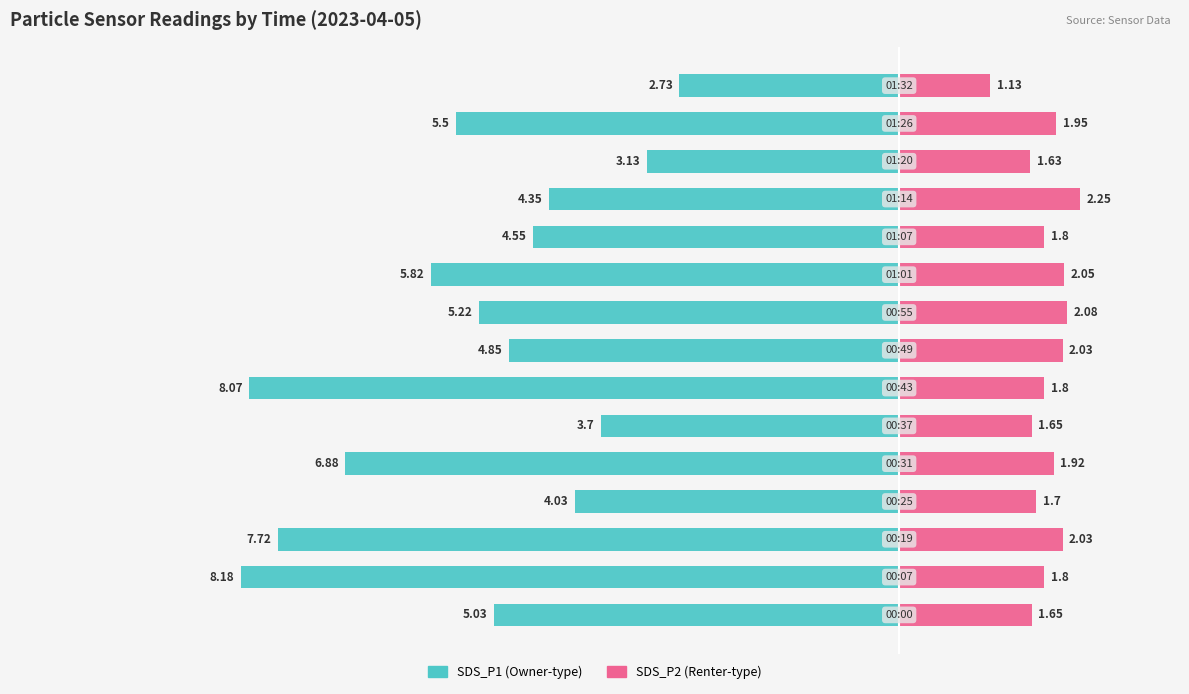

Which has a higher value, 4 or 1?

4